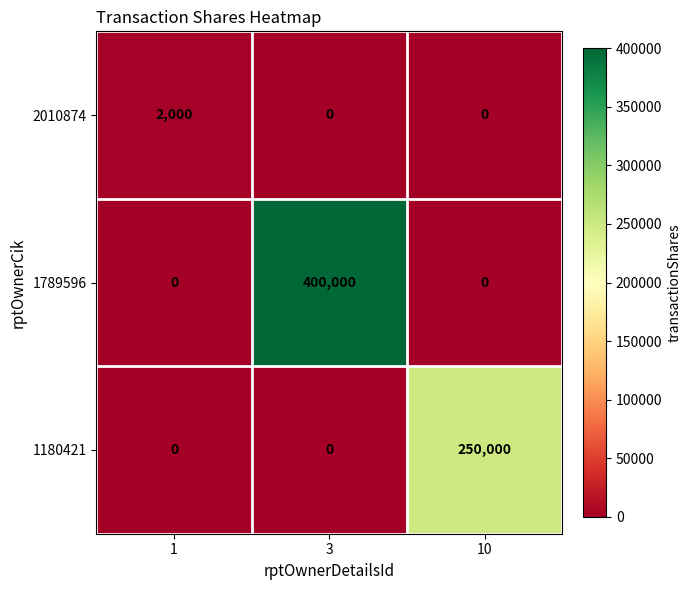

What is the difference between the maximum and minimum values in the 2010874 series?

2000